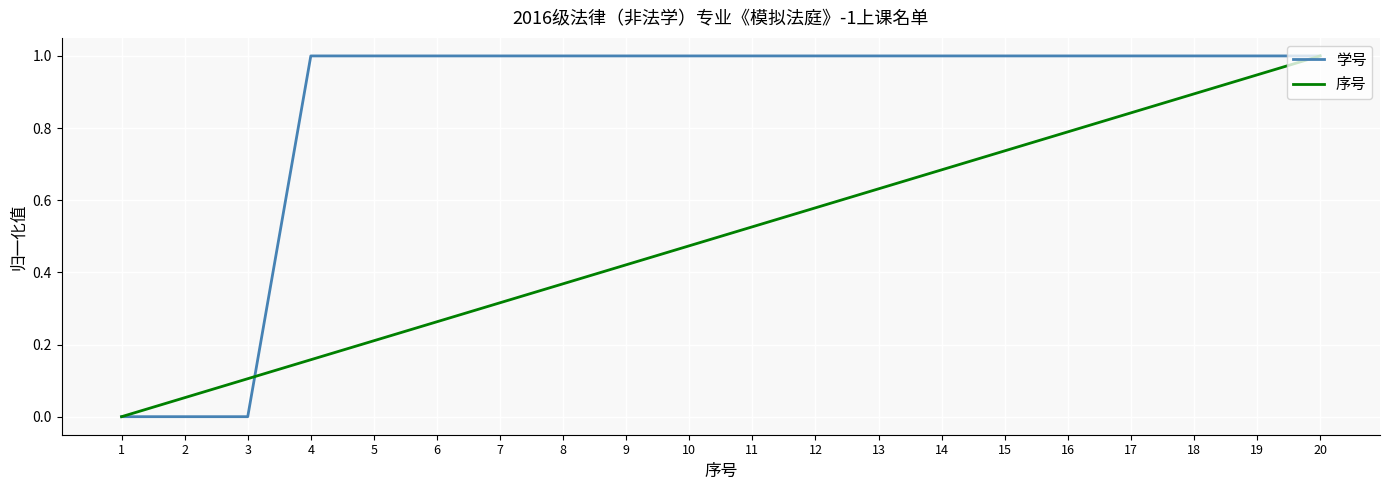

True or false: 学号 has a value of 1.0 at 8.

True